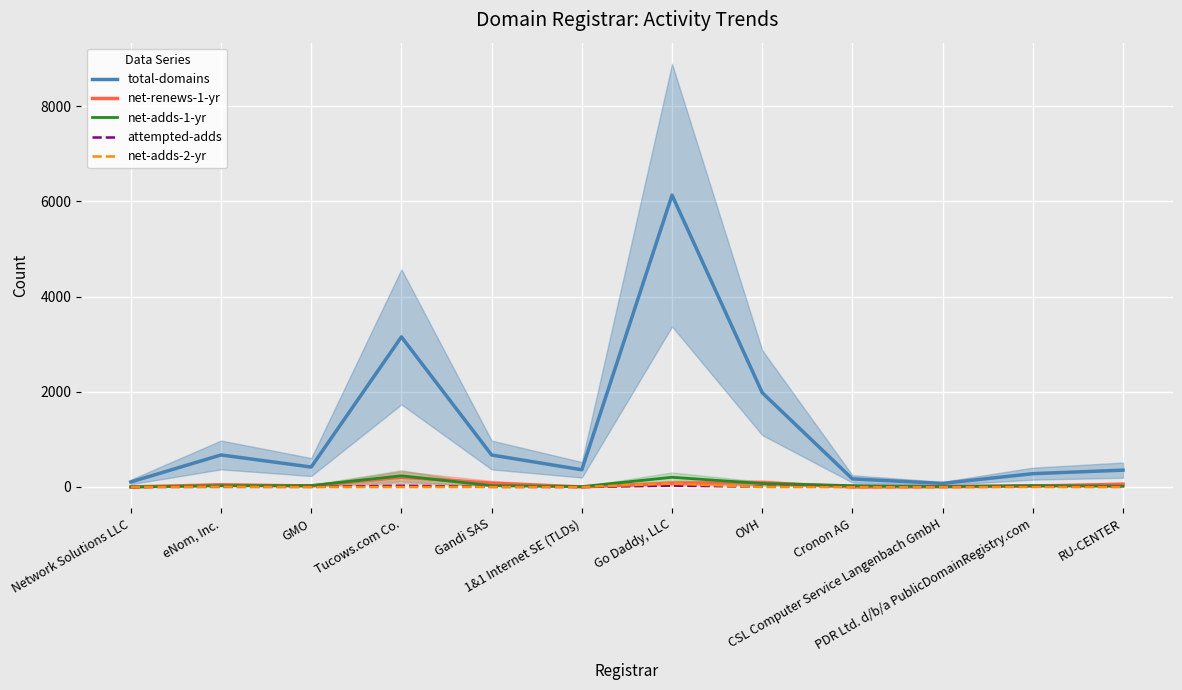

Where is the first local minimum for net-adds-2-yr?

1&1 Internet SE (TLDs)